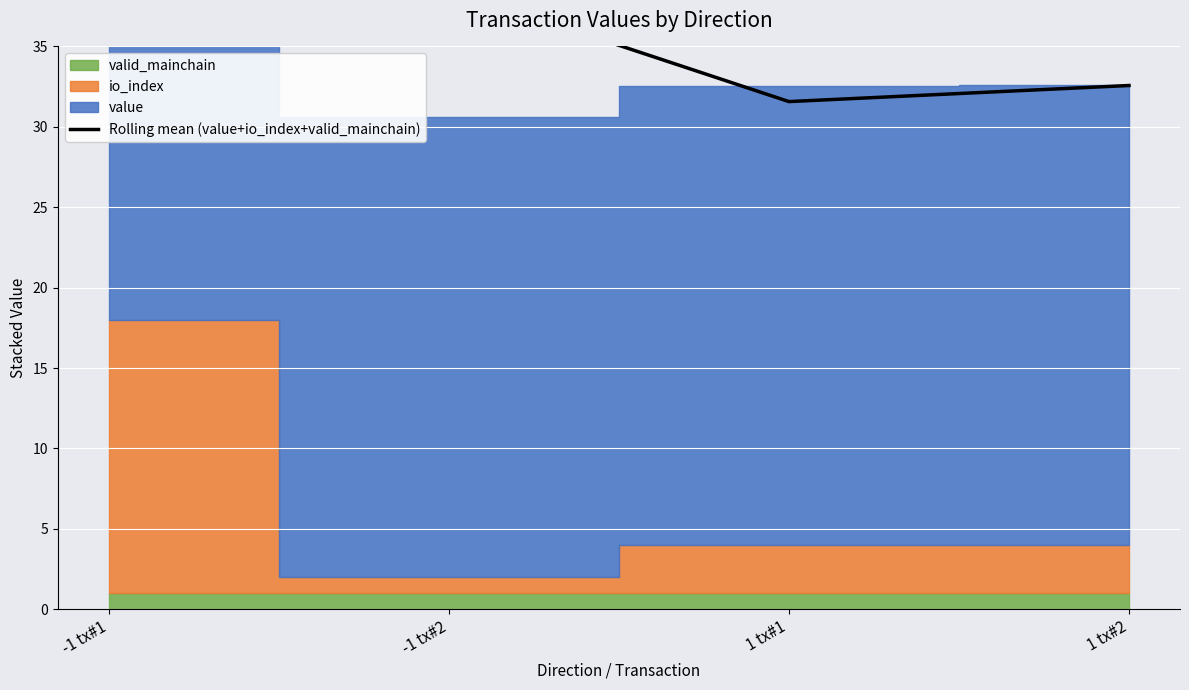

The chart shows a value of 17.9 at 1 tx#2. True or false?

False